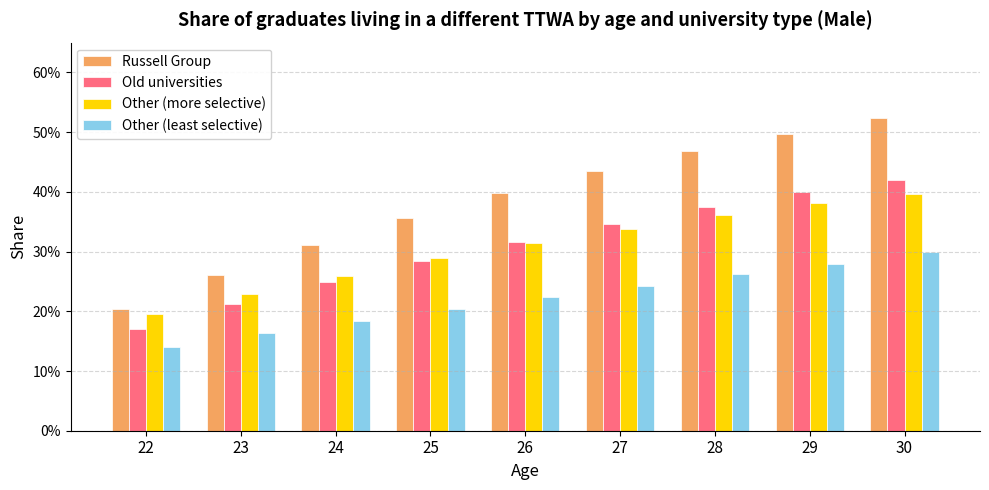

Does the chart contain any negative values?

No